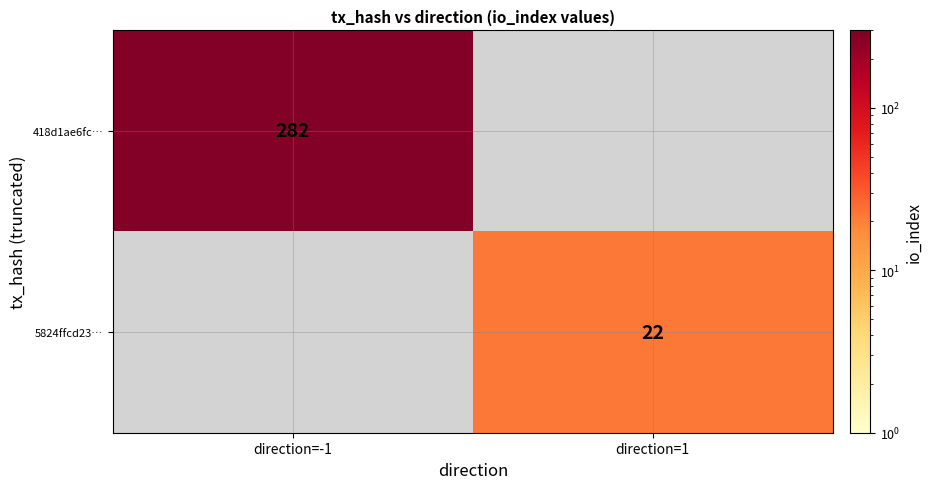

True or false: 418d1ae6fc… has a value of 407 at direction=-1.

False